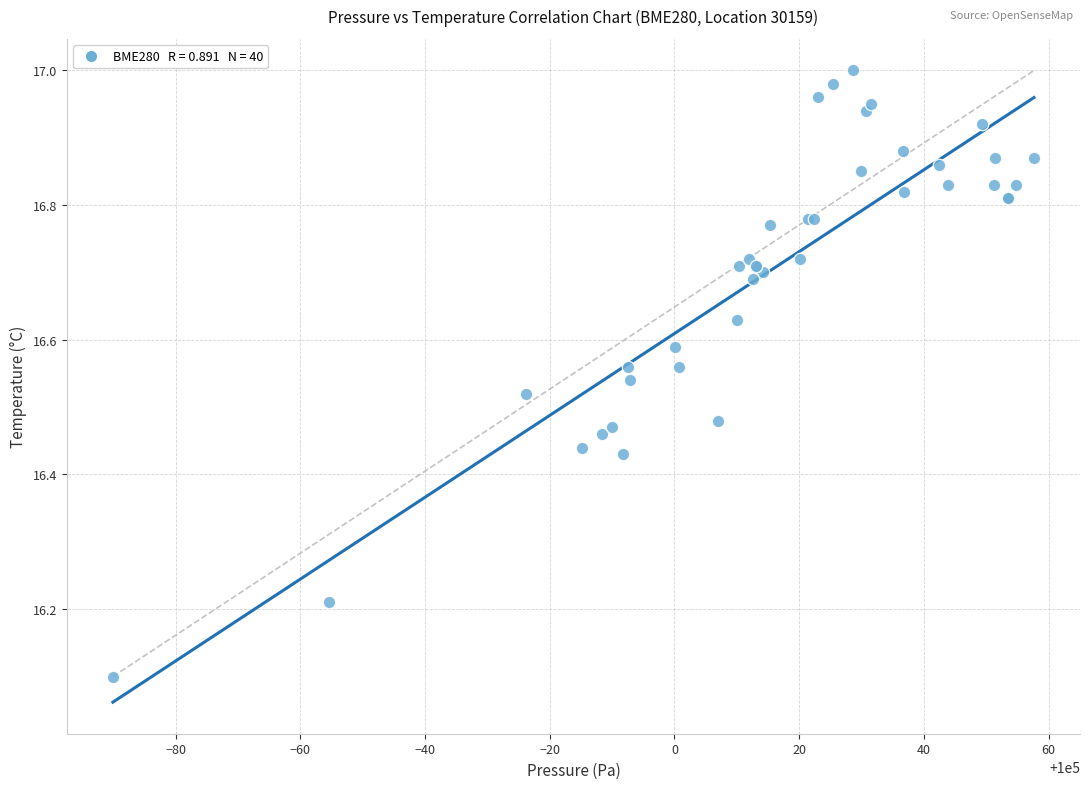

What Y value in the scatter plot is closest to 16?

16.1